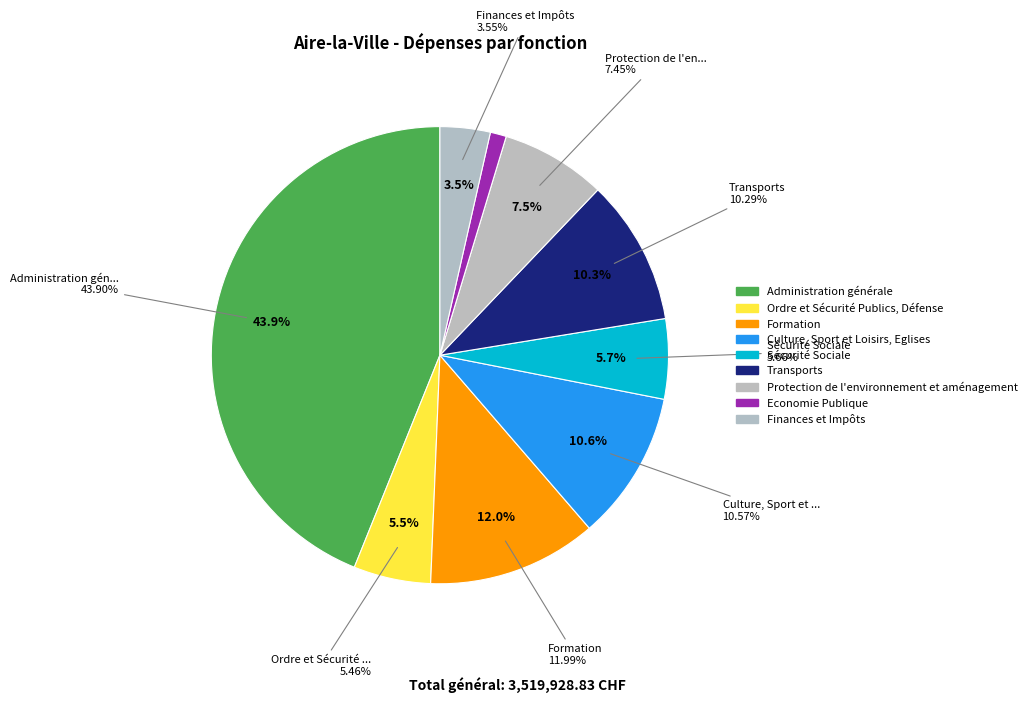

Is it true that Administration générale is 44% of the pie?

True